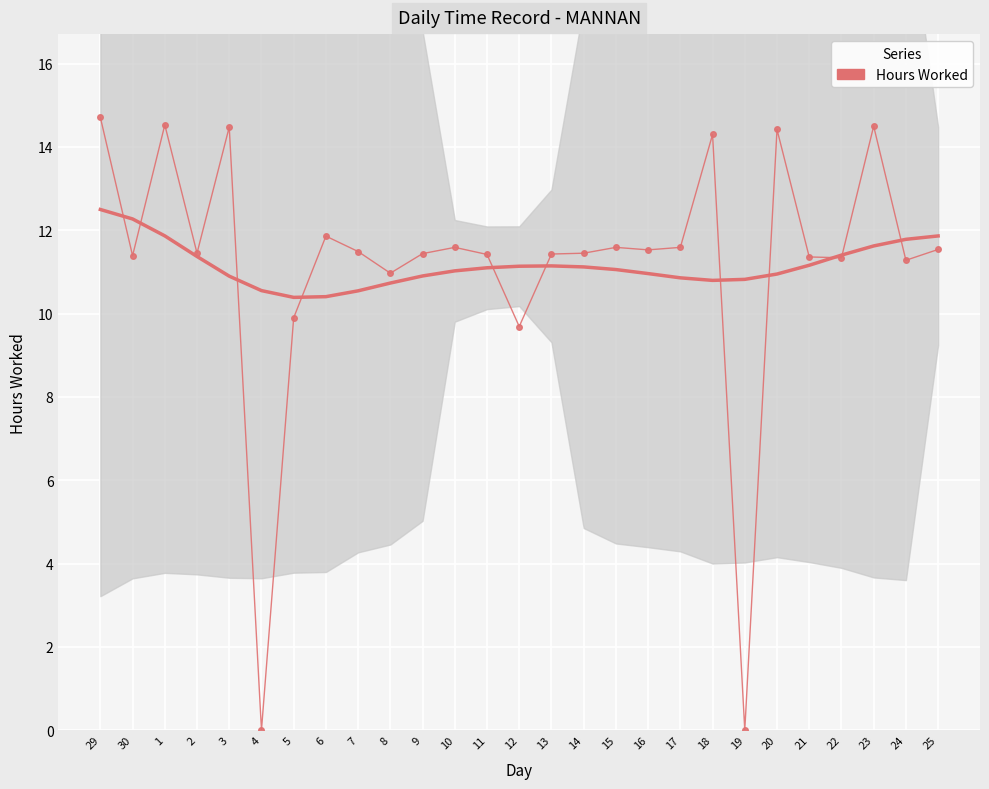

At which category does the chart reach its peak across all series?

29